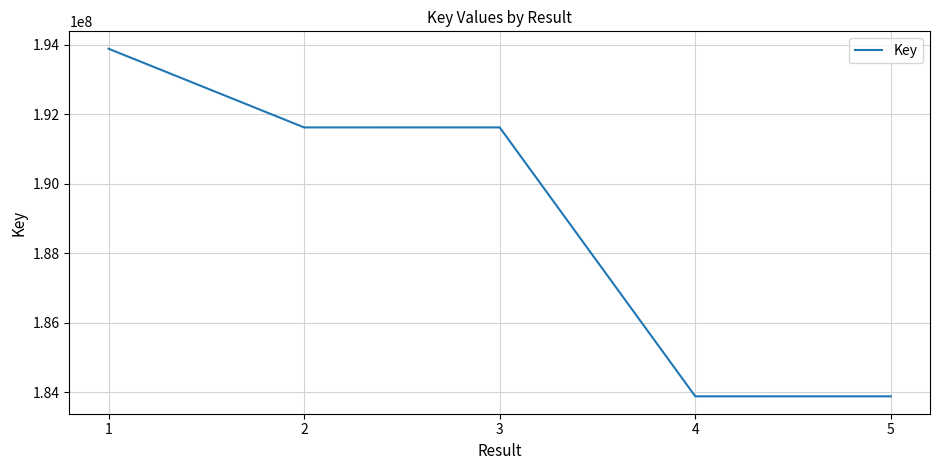

Between 1 and 3, which is larger?

1